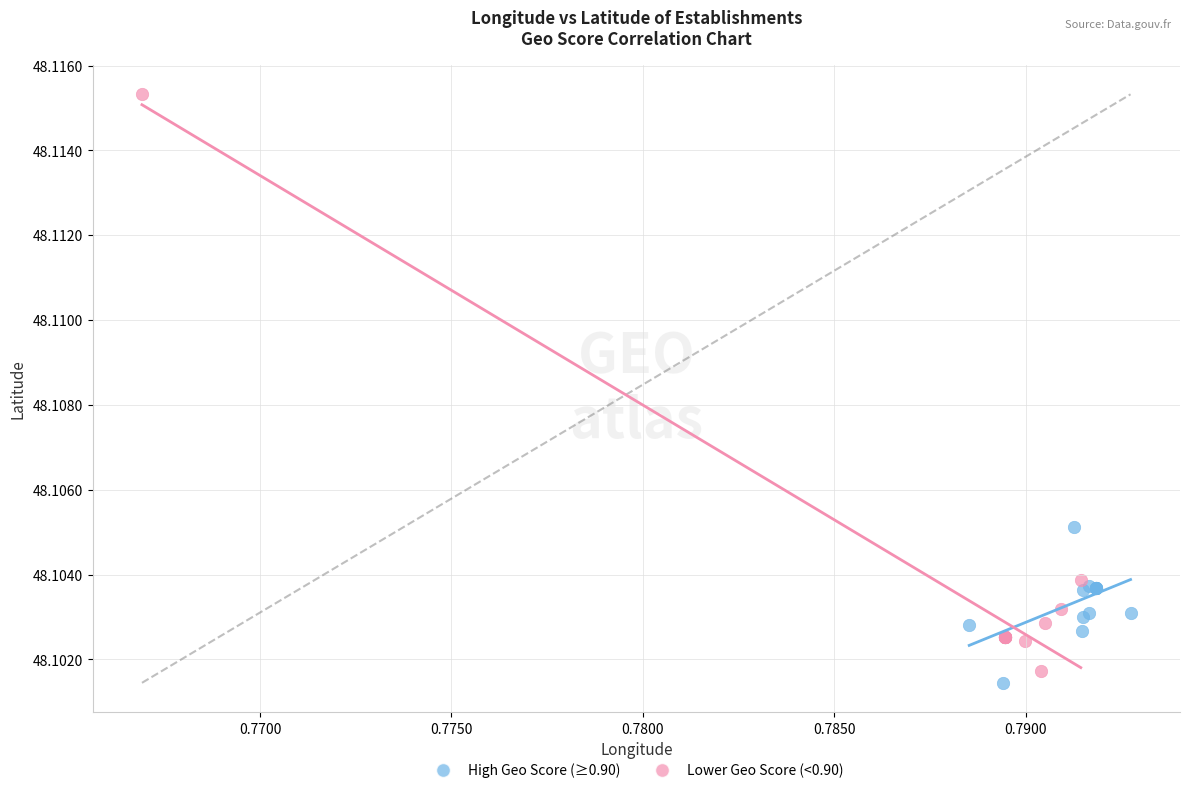

Which series has the widest spread of Y values?

Lower Geo Score (<0.90)